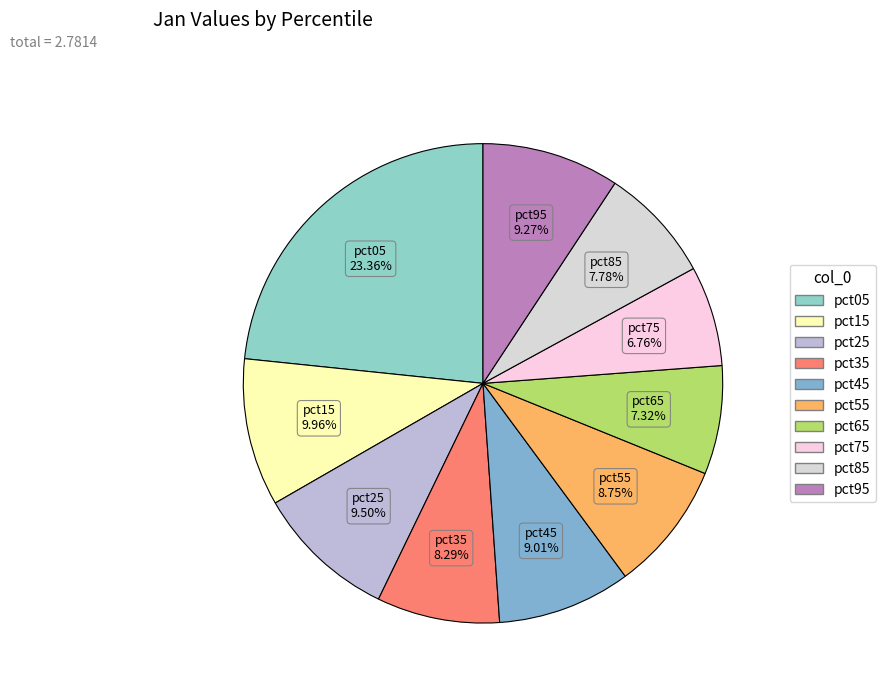

Is there a majority slice in this chart?

No